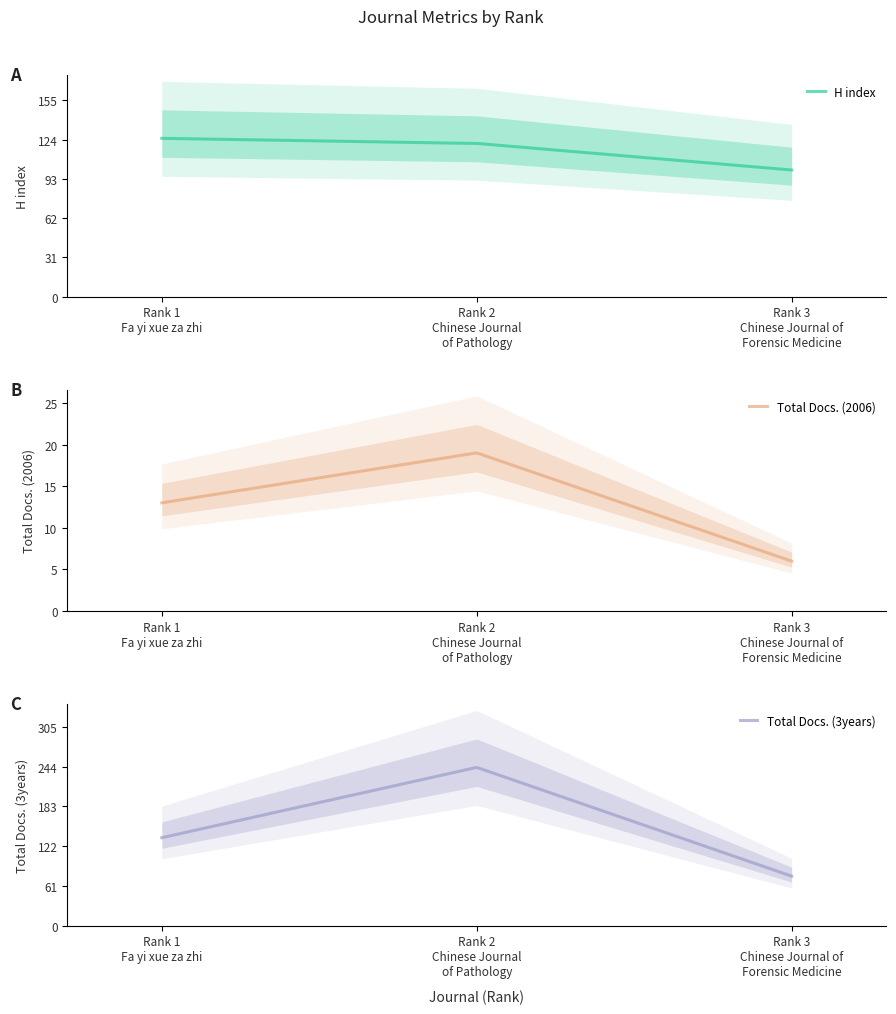

Rank the series at Rank 3
Chinese Journal of
Forensic Medicine from highest to lowest value.

H index, Total Docs. (3years), Total Docs. (2006)